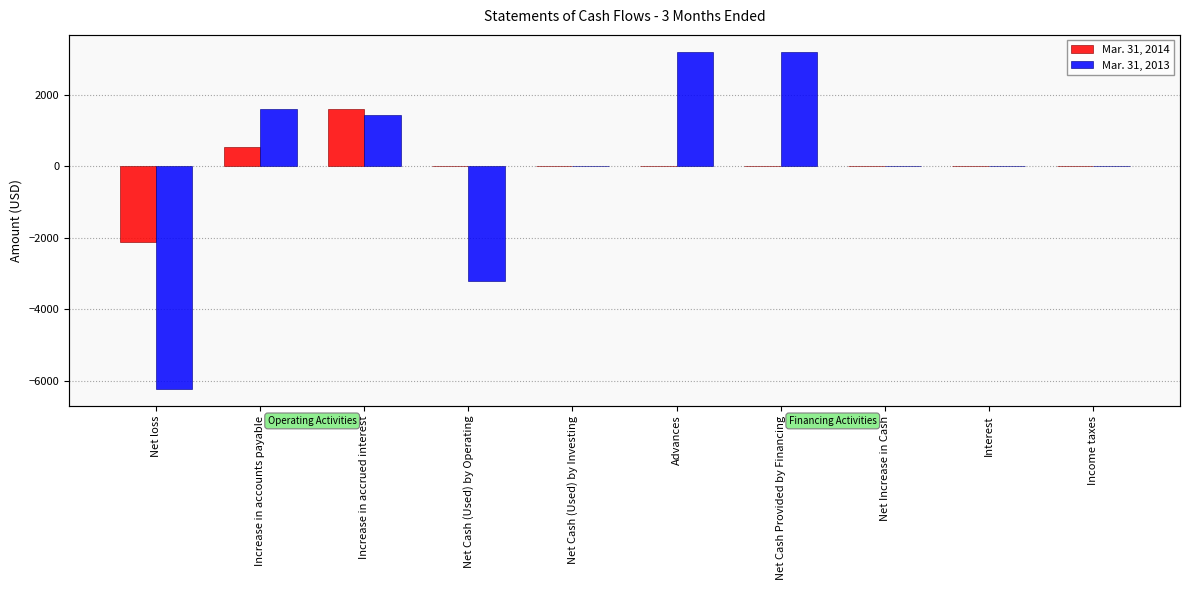

Rank the series by their maximum value, from lowest to highest.

Mar. 31, 2014, Mar. 31, 2013